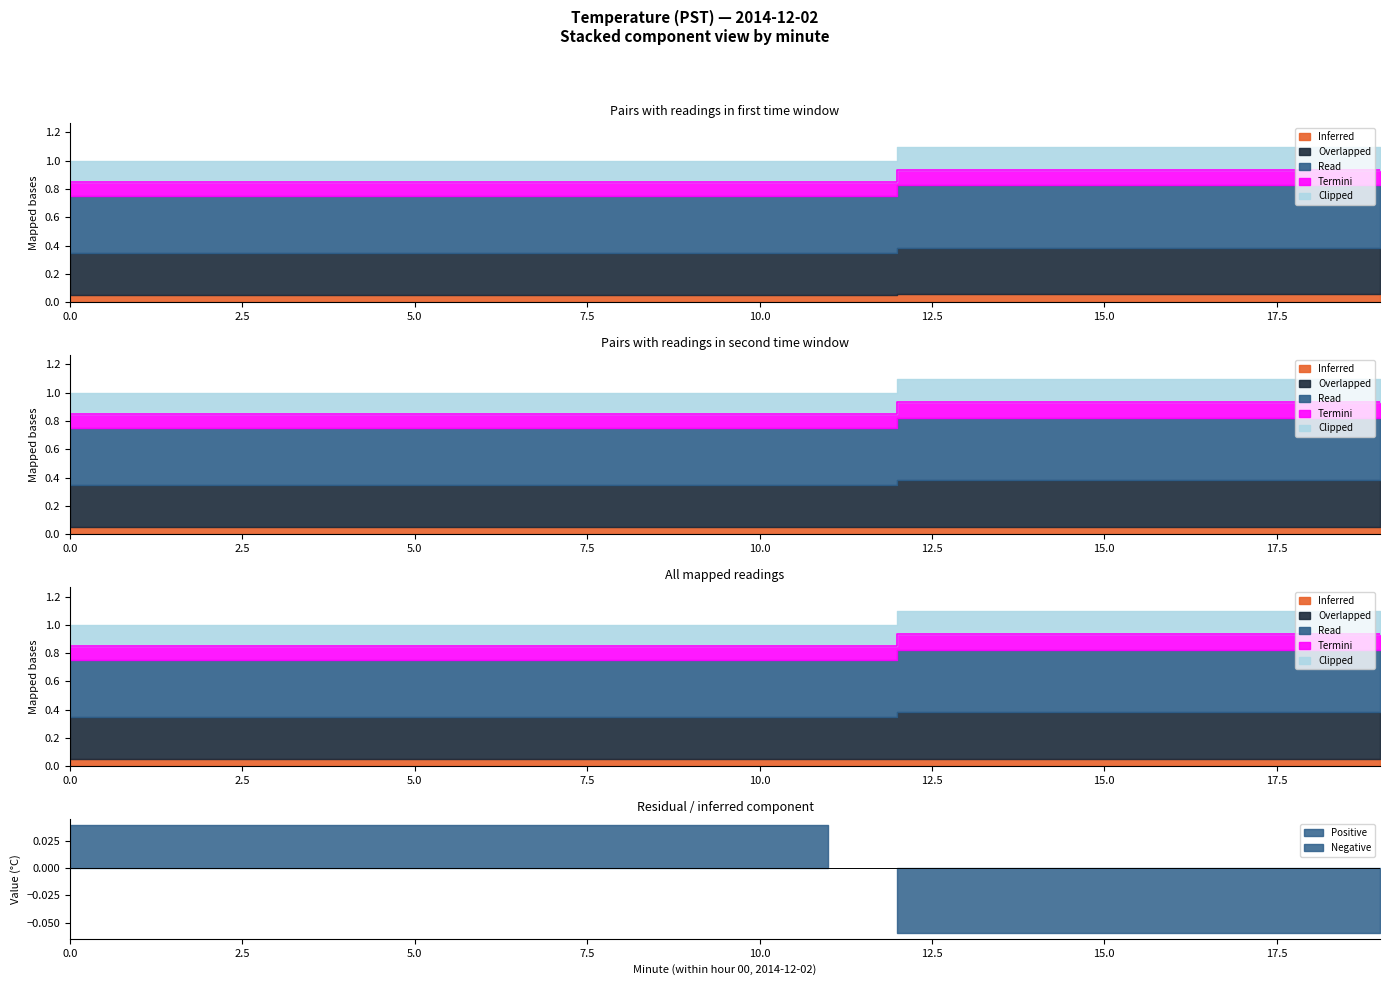

True or false: Inferred and Read intersect in this chart.

False